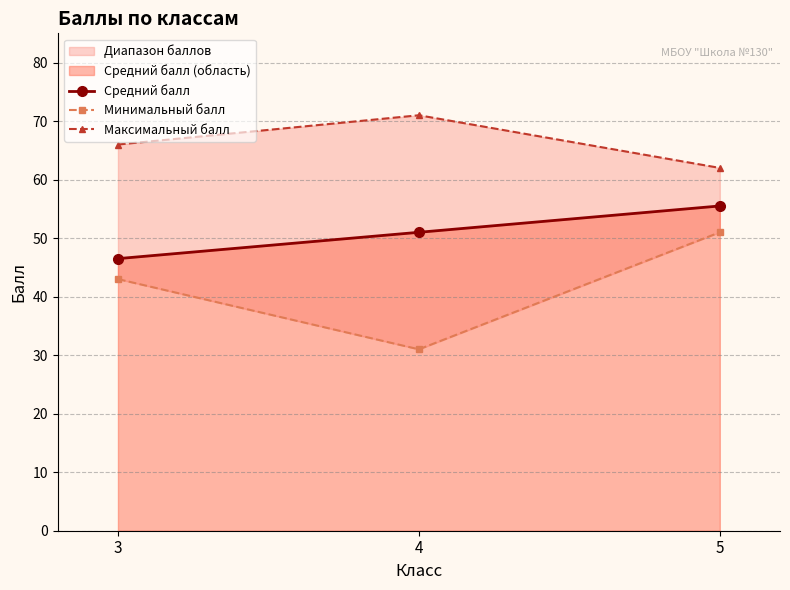

How many data points in Средний балл are less than 51?

1